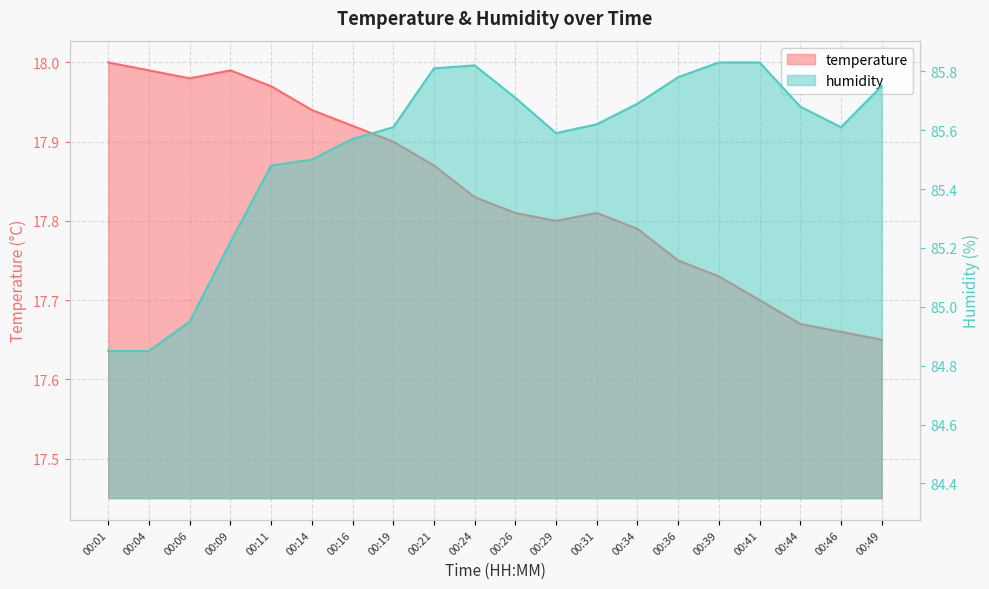

What is the value of the humidity point at the 10th from the left?

85.8